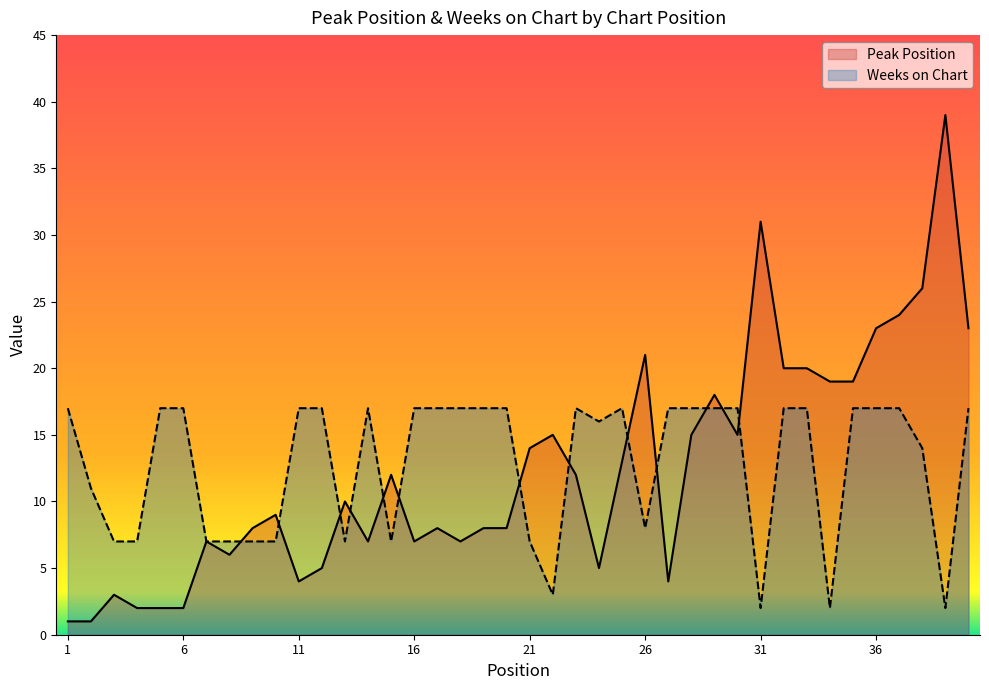

What is the total value across all series at 19?

25